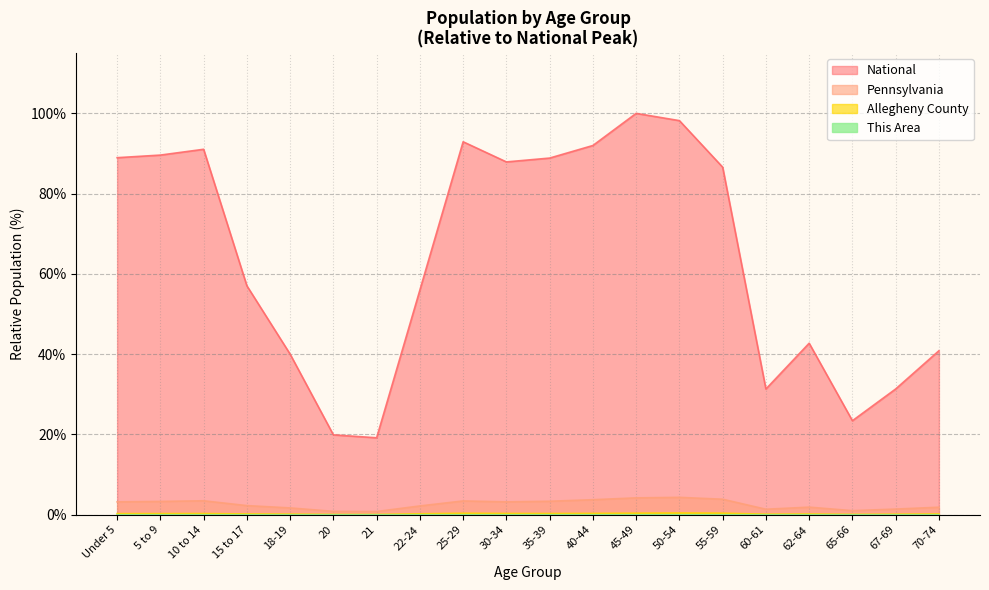

Which category has the lowest value across all series?

21